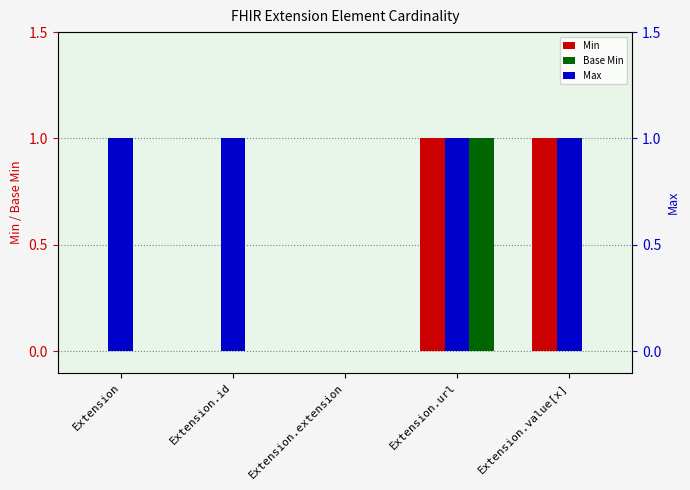

Rank the series by their maximum value, from lowest to highest.

Min, Base Min, Max